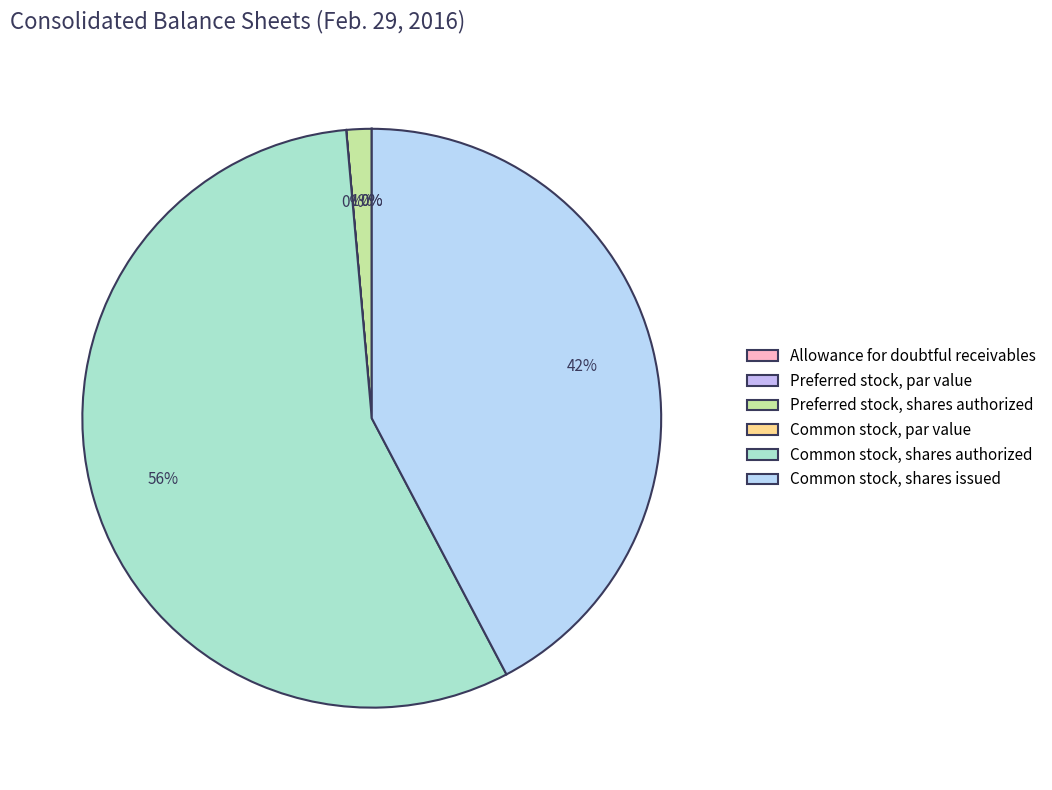

Is there any slice that represents more than half of the pie?

Yes